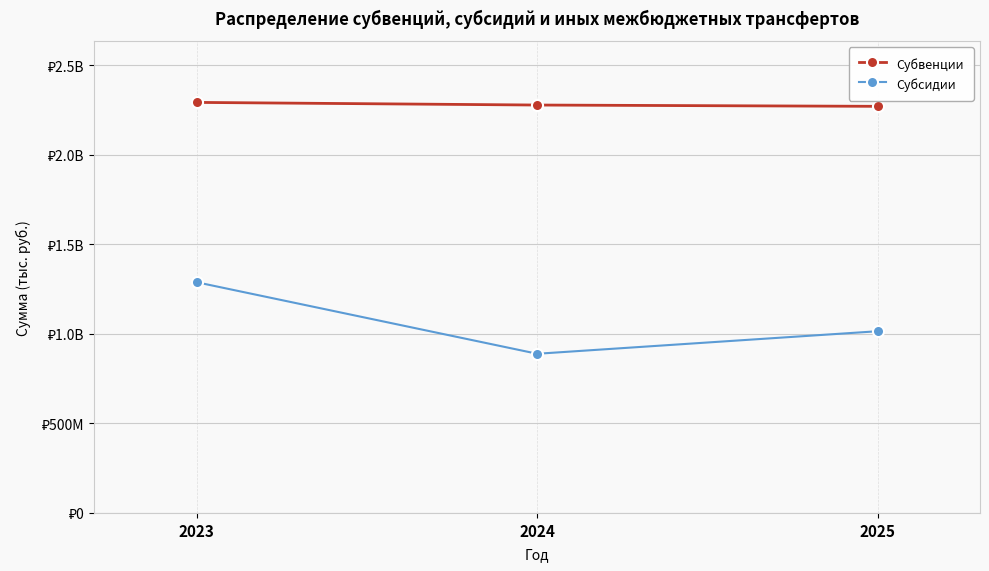

Is this an area chart (filled region under the line)?

No